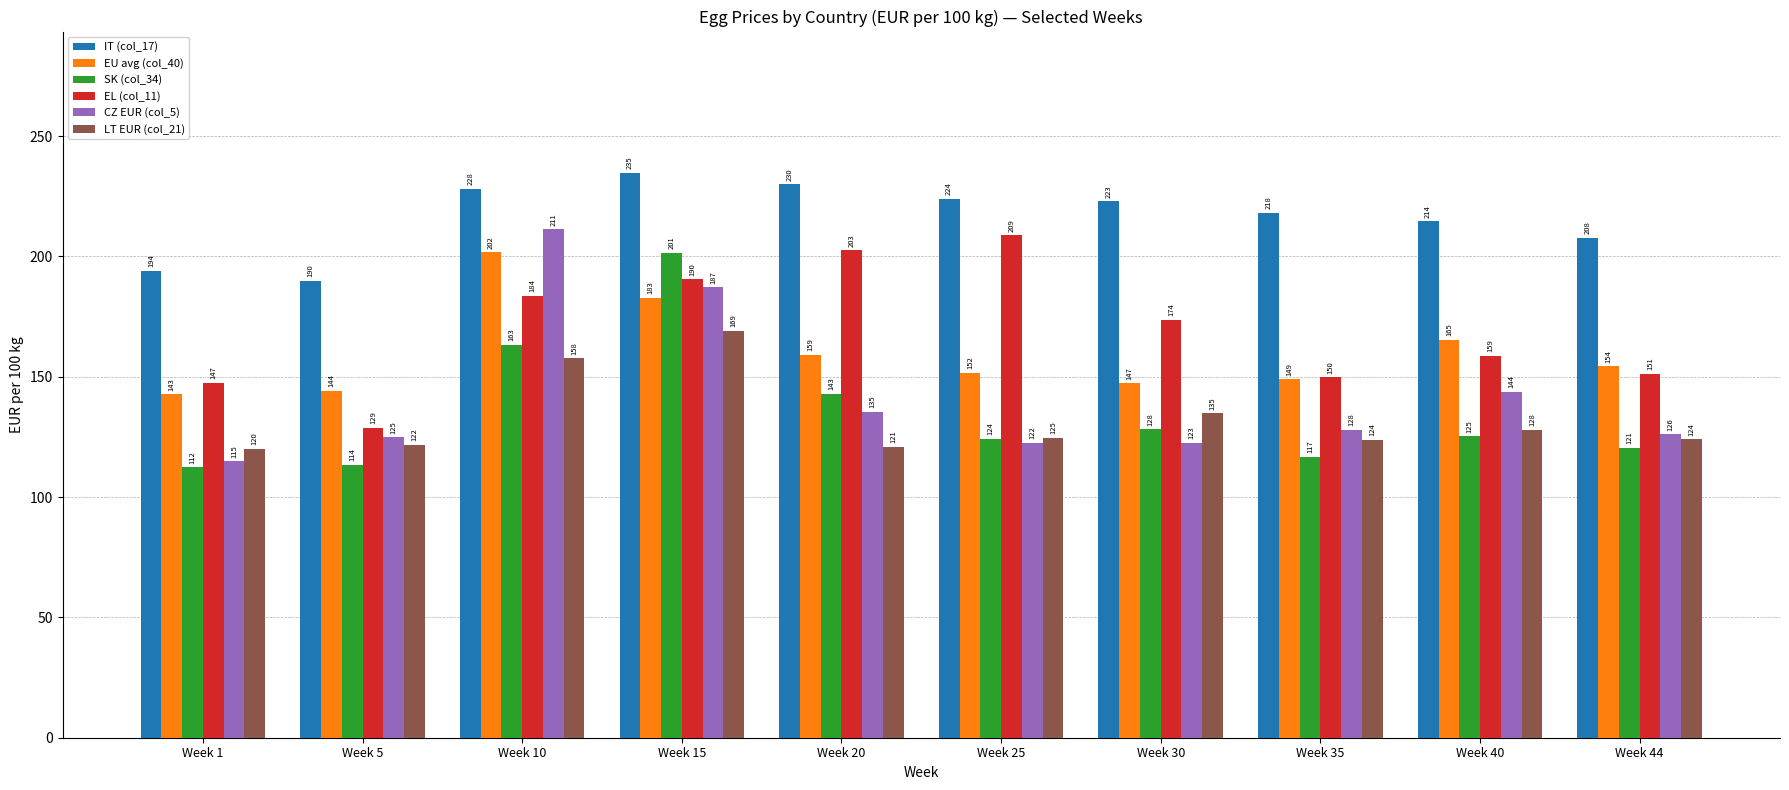

Are the bars grouped side by side (vs. stacked)?

Yes